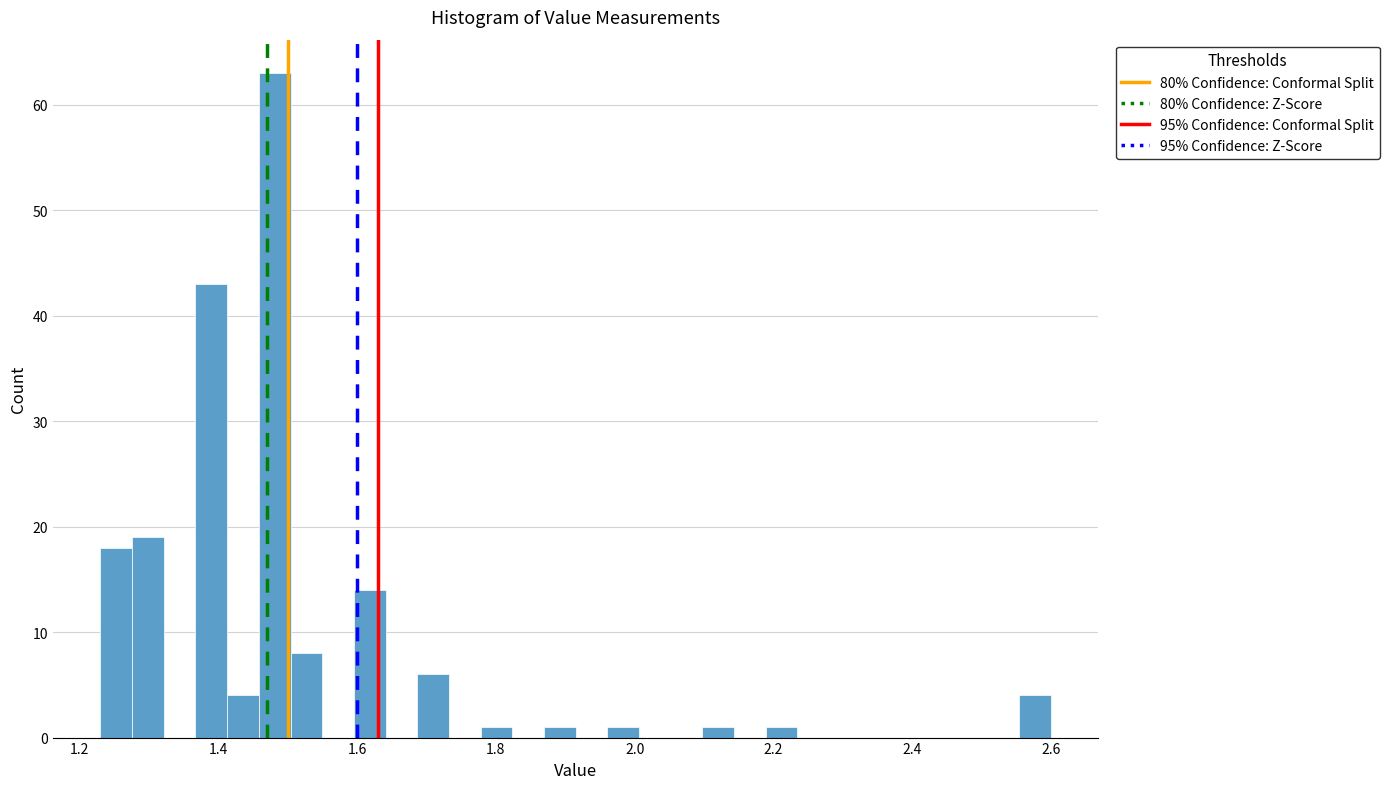

Read against the x-axis, roughly where is the centre of the tallest bar?

1.48